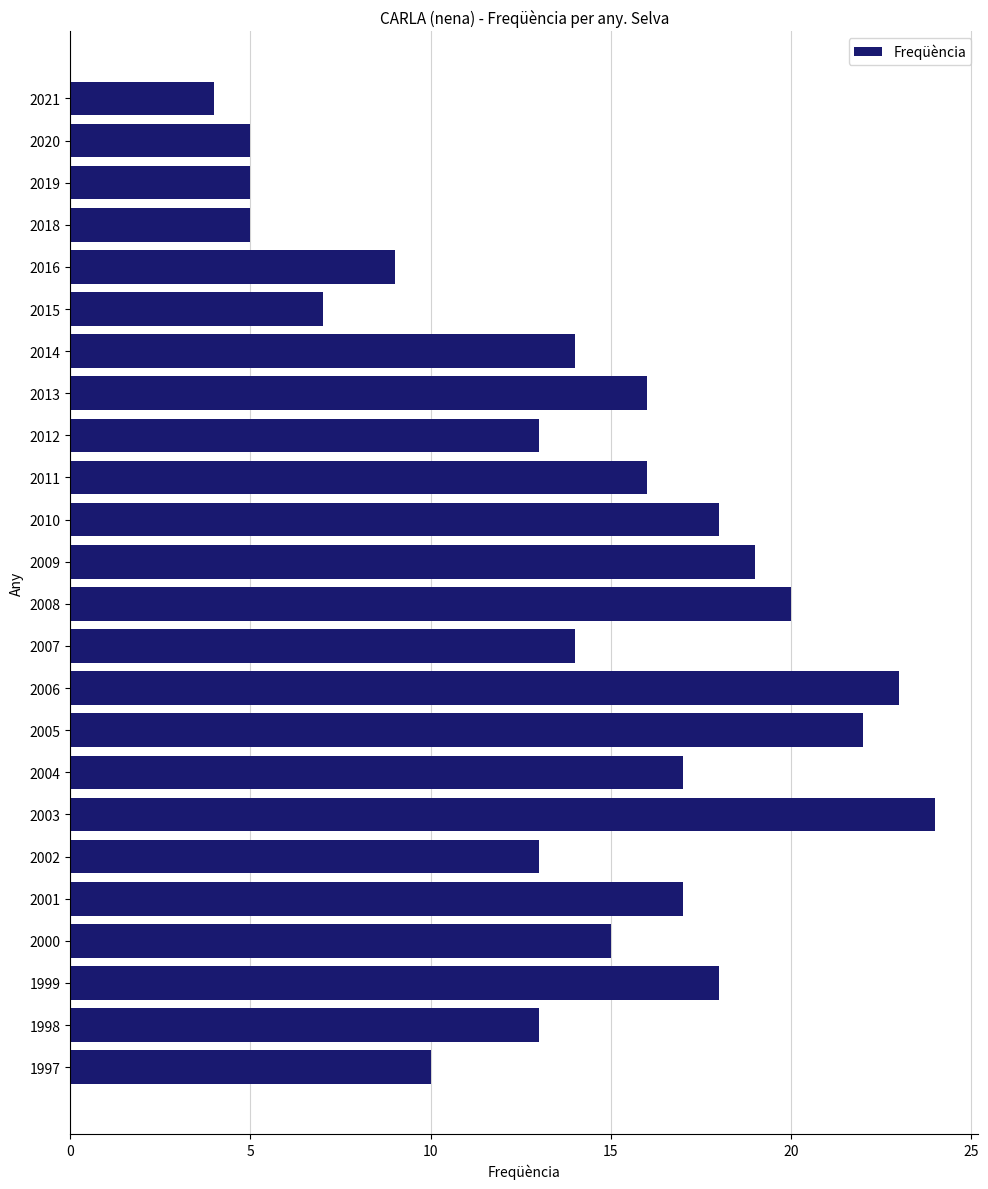

What is the difference between the maximum and second lowest values?

19